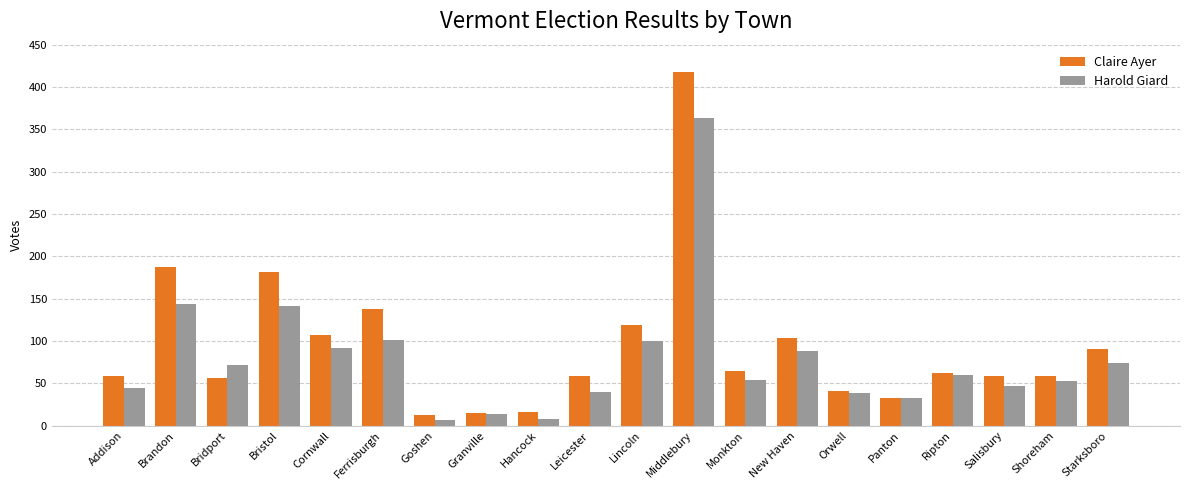

Is it true that Harold Giard equals 144 at Brandon?

True